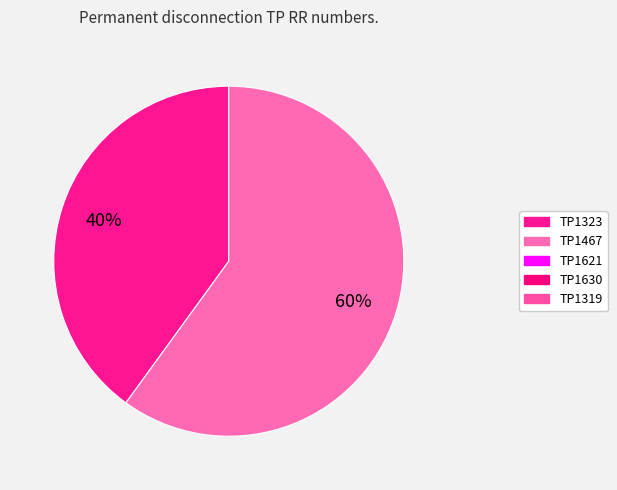

How many segments does this pie chart have?

2